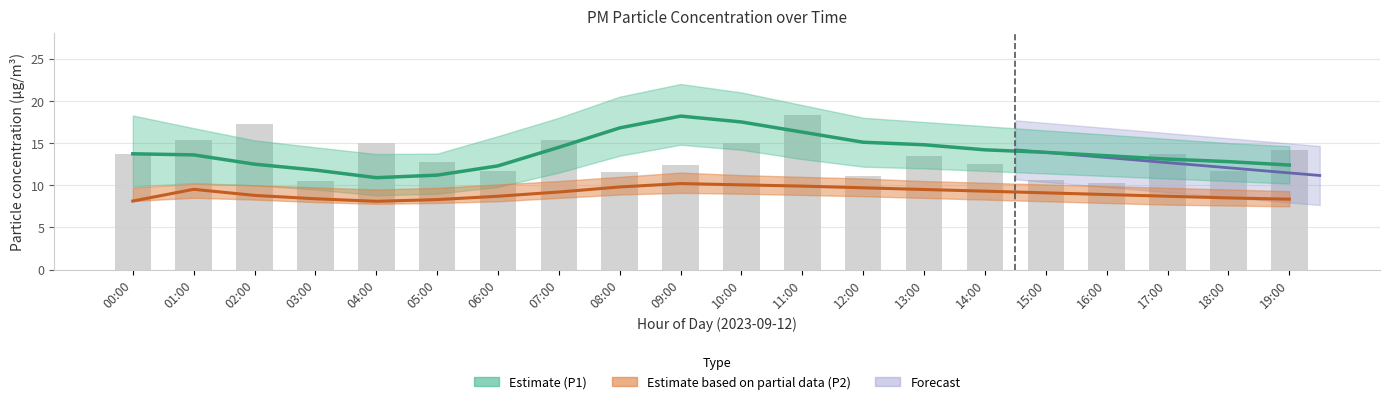

List the labels in order of Observed P1 readings value, smallest first.

16:00, 03:00, 15:00, 12:00, 08:00, 18:00, 06:00, 09:00, 14:00, 05:00, 13:00, 17:00, 00:00, 19:00, 04:00, 10:00, 01:00, 07:00, 02:00, 11:00